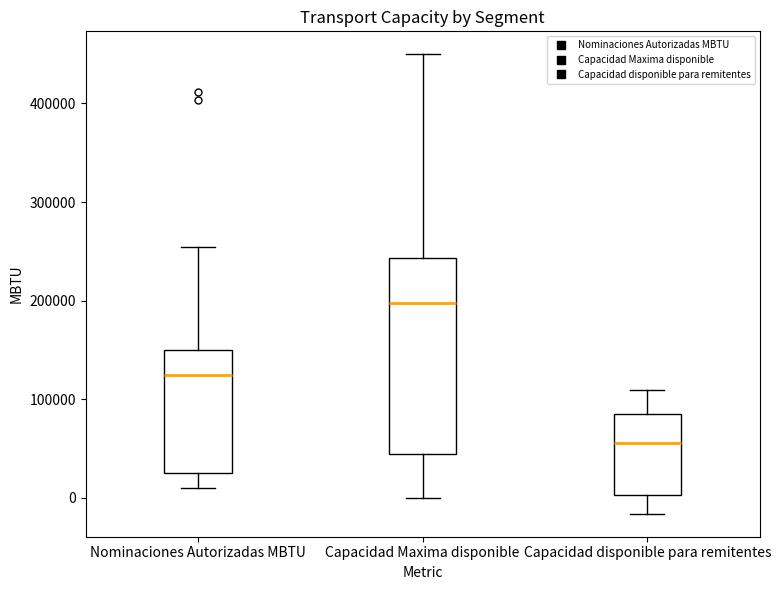

Which box has the highest median line?

Capacidad Maxima disponible